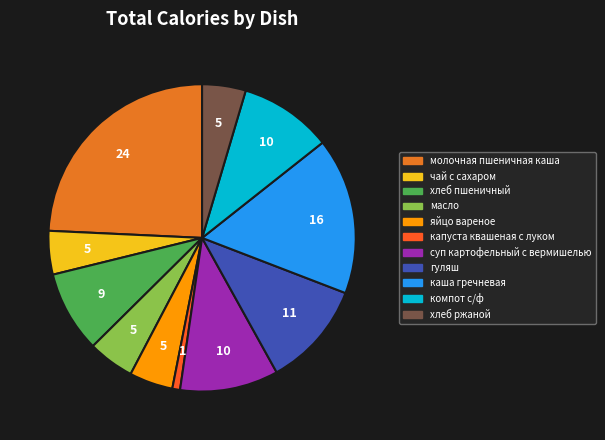

To the nearest percent, what is the combined percentage of чай с сахаром and яйцо вареное?

9%